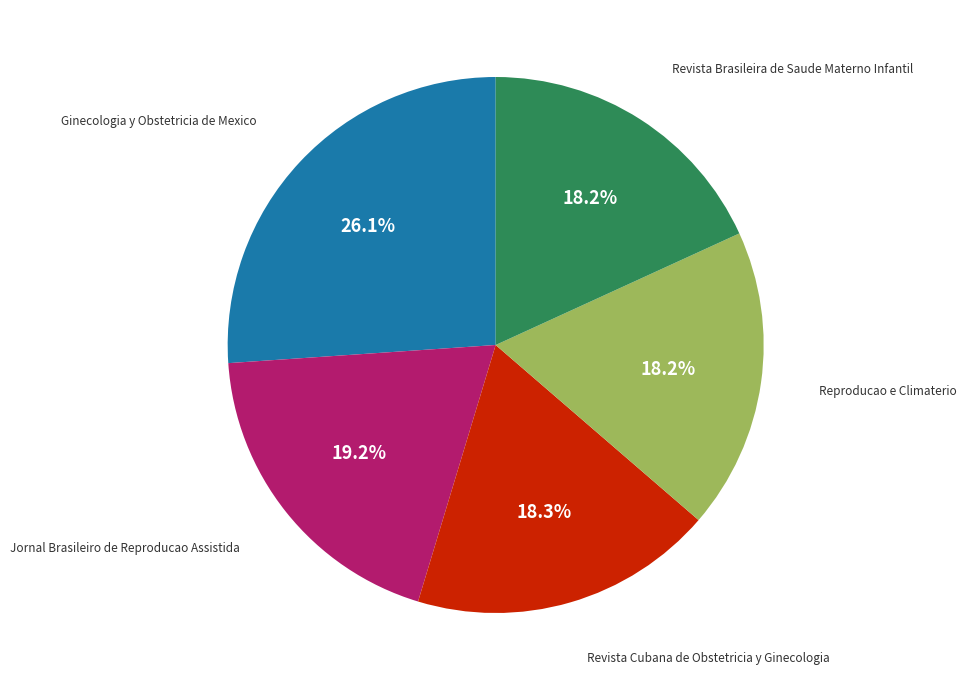

Is there a majority slice in this chart?

No